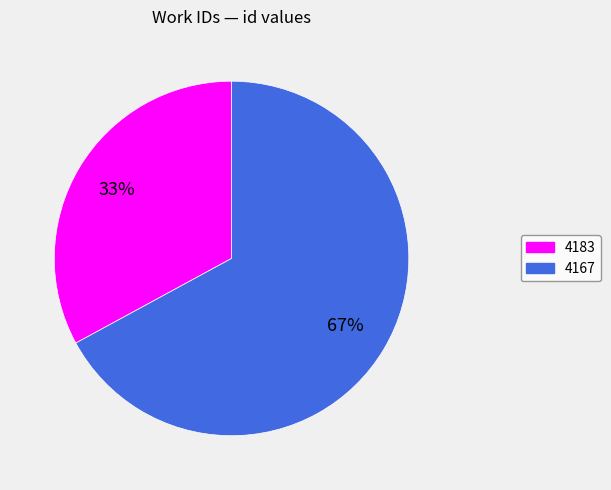

Does 4183 account for over 50% of the chart?

No